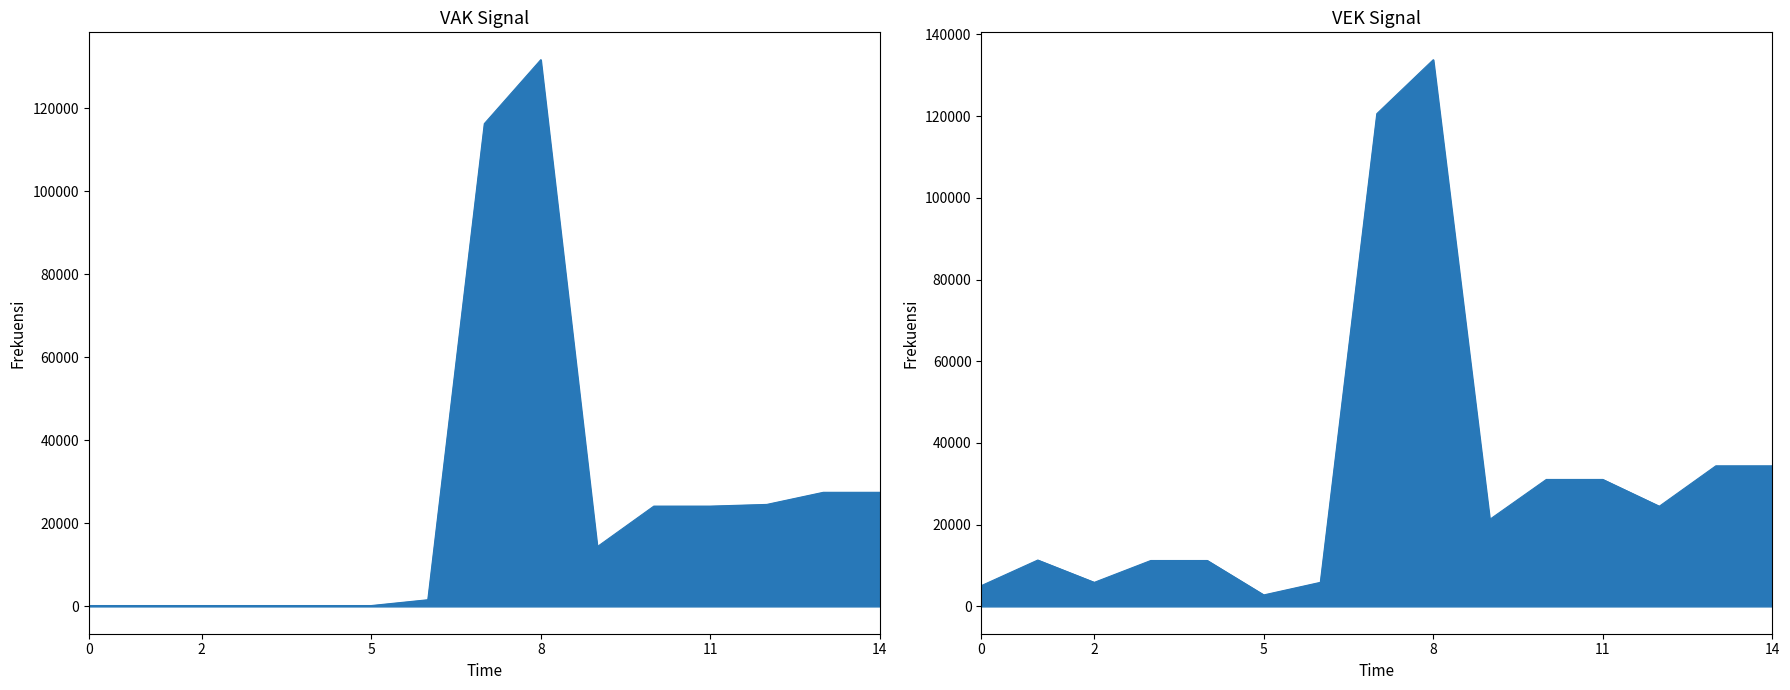

How many lines are shown in the chart?

2